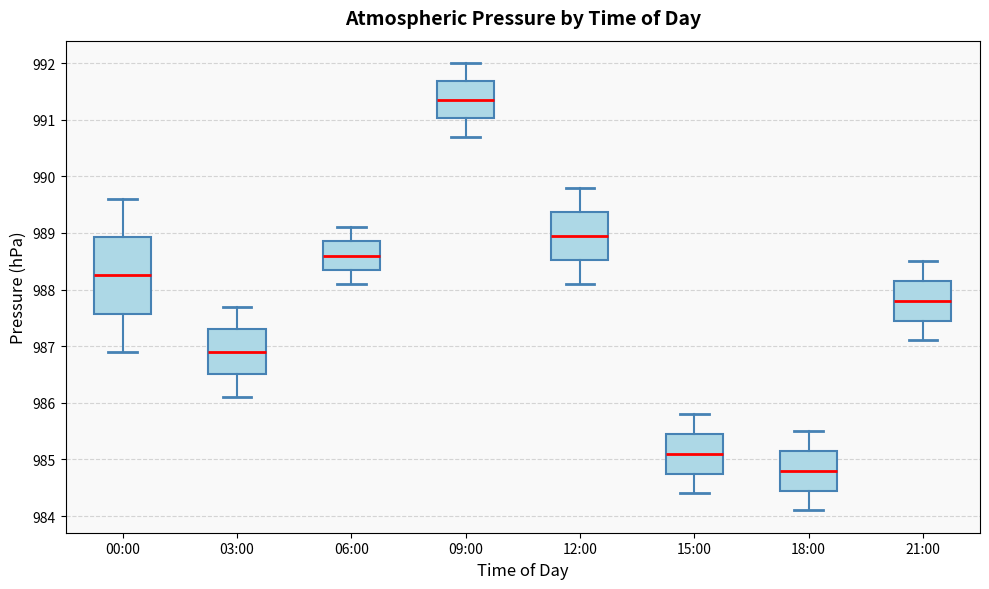

Which box's median line is the lowest?

18:00